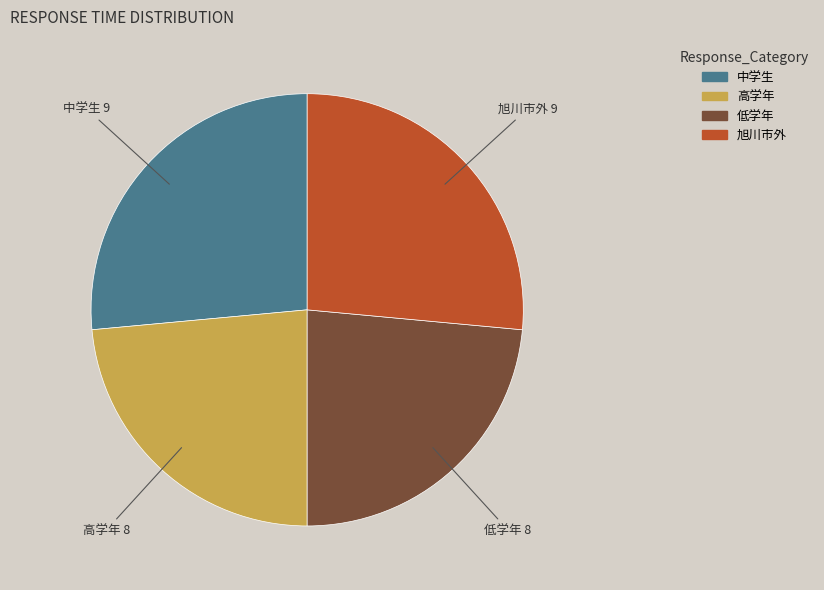

How many segments does this pie chart have?

4